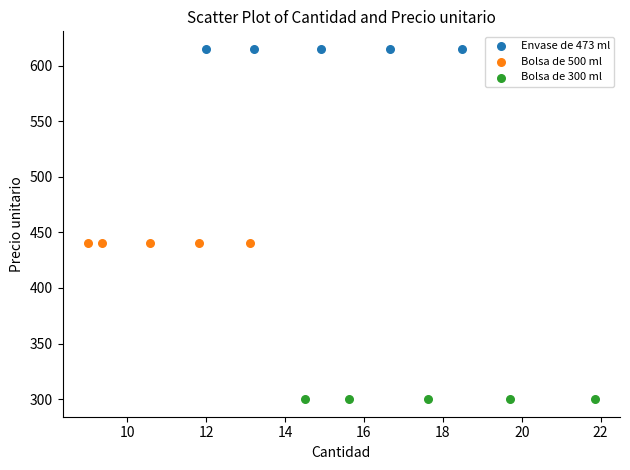

Which series reaches the maximum Y coordinate?

Envase de 473 ml